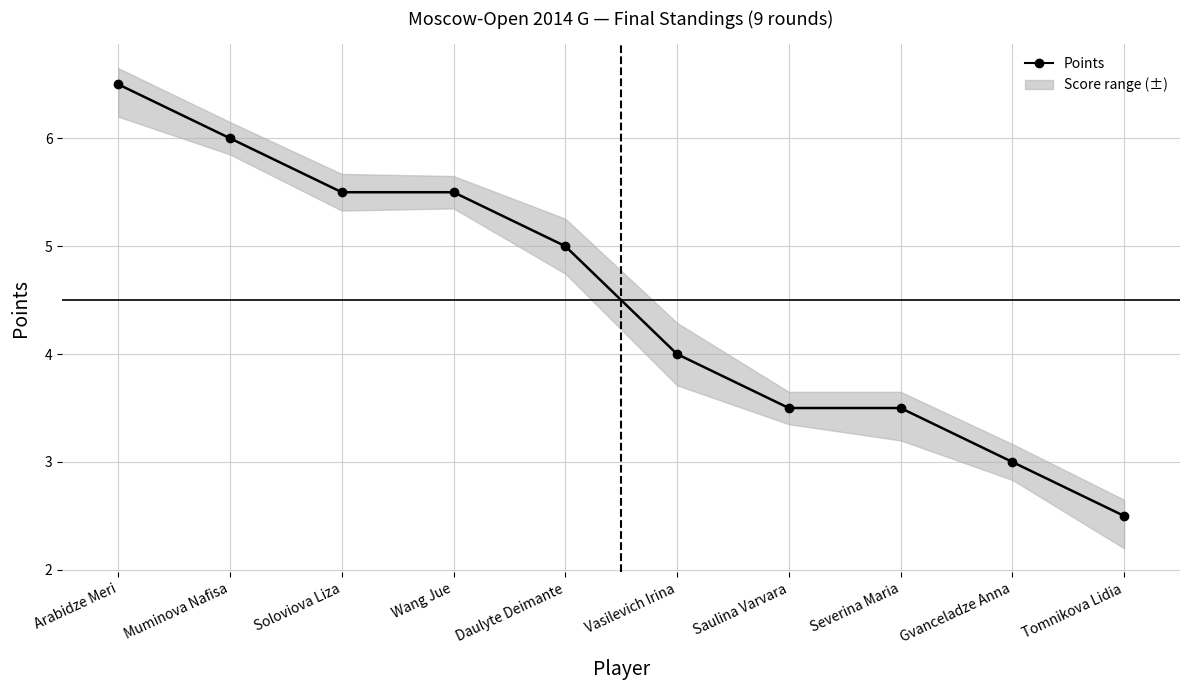

The value at Severina Maria is 3.5. True or false?

True